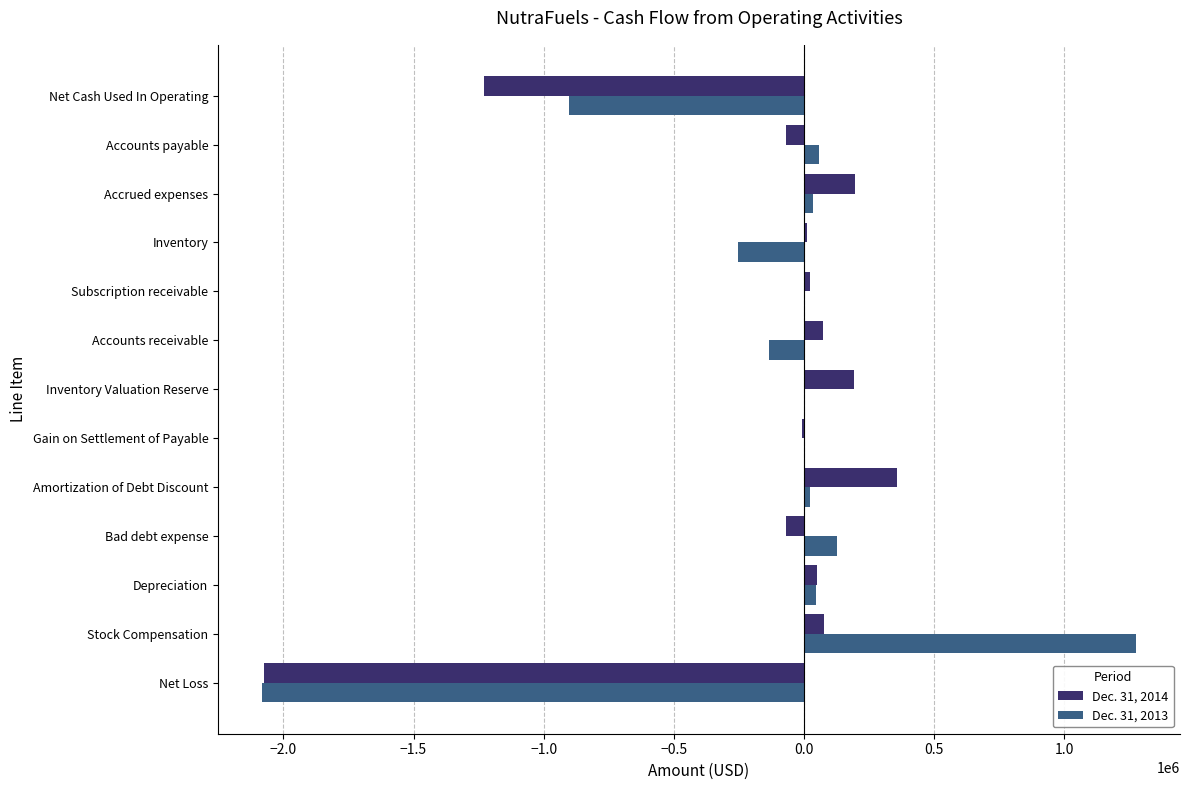

What is the sum of all Dec. 31, 2013 values?

-1804972